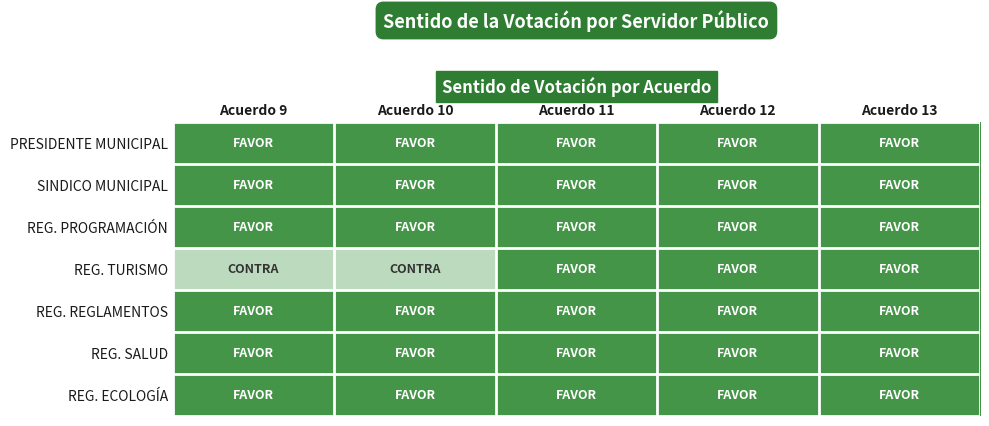

Reading left to right, list all the values displayed in this chart.

PRESIDENTE MUNICIPAL: Acuerdo 9=1	Acuerdo 10=1	Acuerdo 11=1	Acuerdo 12=1	Acuerdo 13=1
SINDICO MUNICIPAL: Acuerdo 9=1	Acuerdo 10=1	Acuerdo 11=1	Acuerdo 12=1	Acuerdo 13=1
REG. PROGRAMACIÓN: Acuerdo 9=1	Acuerdo 10=1	Acuerdo 11=1	Acuerdo 12=1	Acuerdo 13=1
REG. TURISMO: Acuerdo 9=0	Acuerdo 10=0	Acuerdo 11=1	Acuerdo 12=1	Acuerdo 13=1
REG. REGLAMENTOS: Acuerdo 9=1	Acuerdo 10=1	Acuerdo 11=1	Acuerdo 12=1	Acuerdo 13=1
REG. SALUD: Acuerdo 9=1	Acuerdo 10=1	Acuerdo 11=1	Acuerdo 12=1	Acuerdo 13=1
REG. ECOLOGÍA: Acuerdo 9=1	Acuerdo 10=1	Acuerdo 11=1	Acuerdo 12=1	Acuerdo 13=1